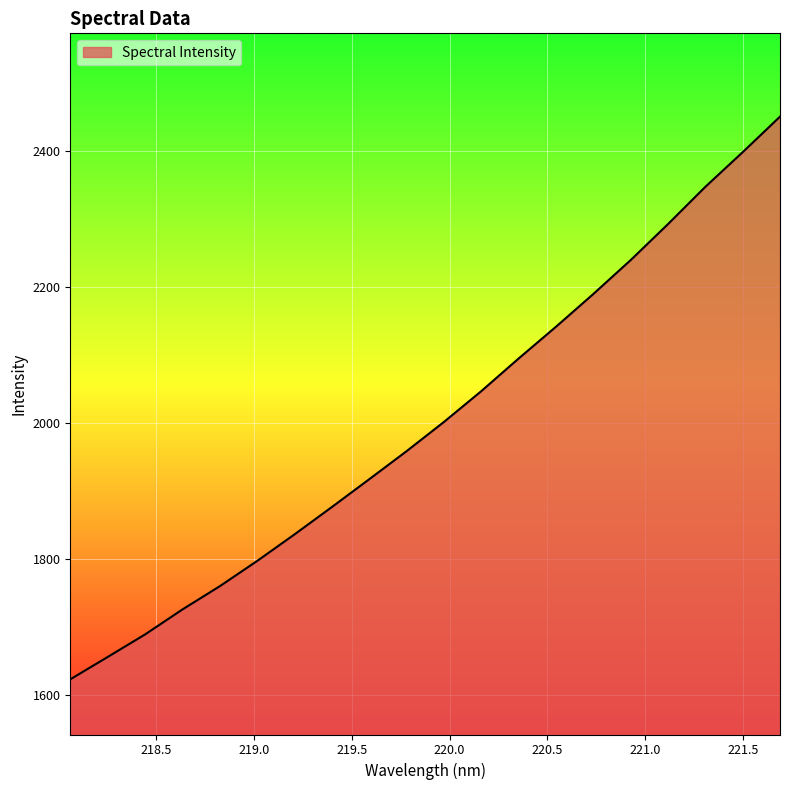

What is the minimum value shown in the chart?

1622.8